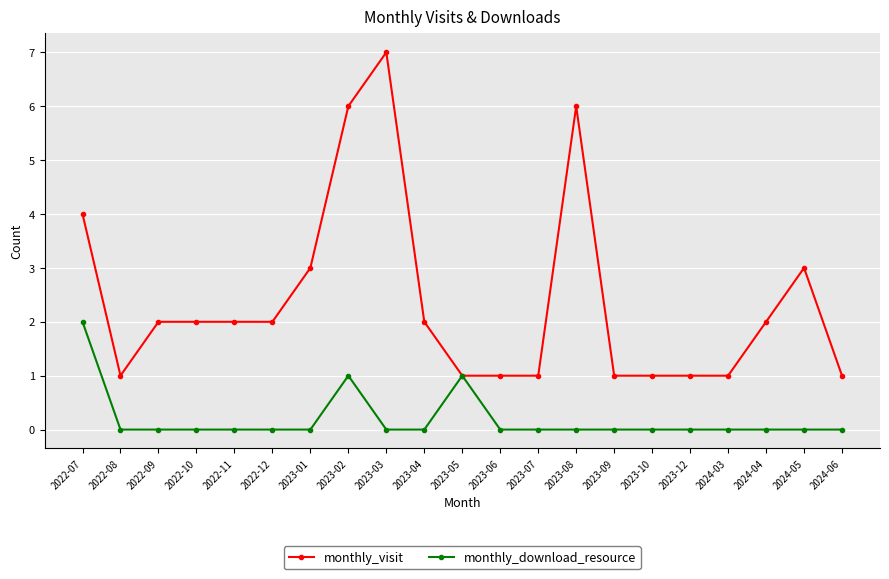

Rank the series by their maximum value, from highest to lowest.

monthly_visit, monthly_download_resource